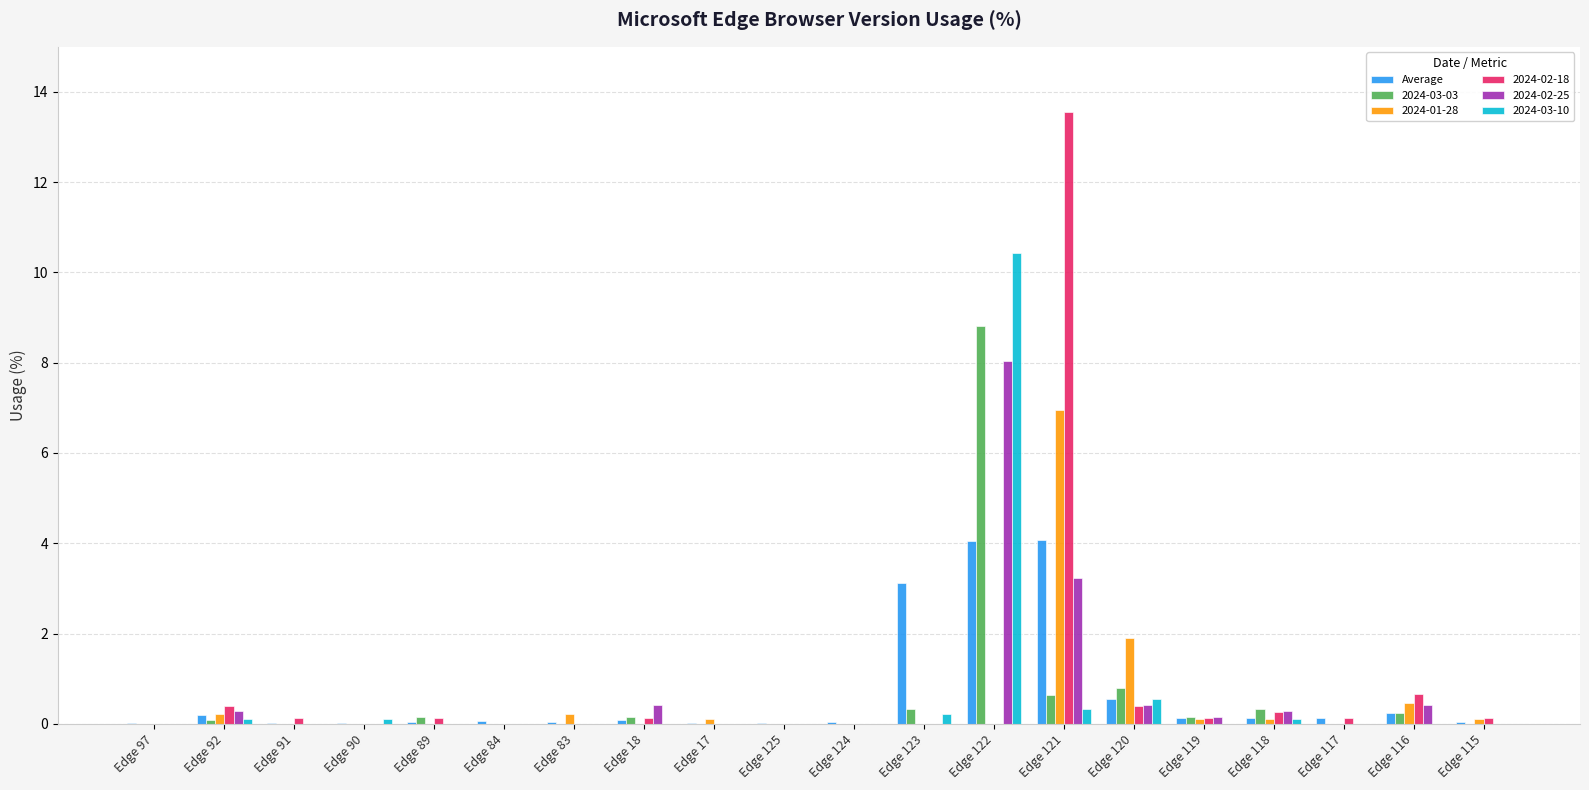

What is the sum of all 2024-03-03 values?

11.7